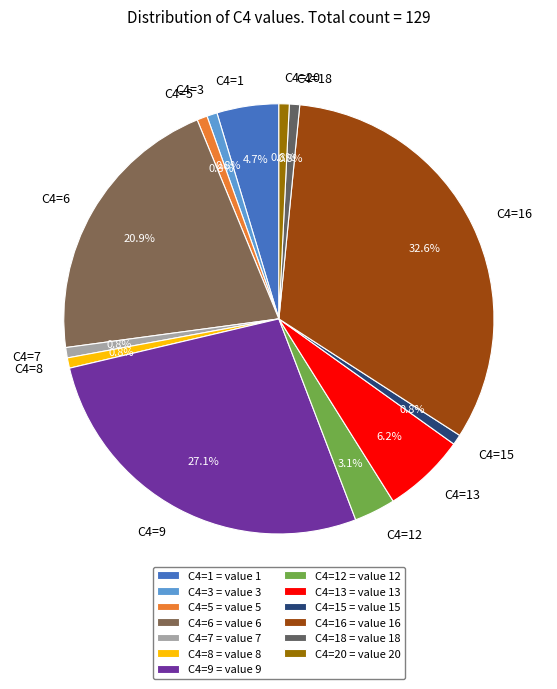

How much of the chart is everything except C4=8?

99.2%